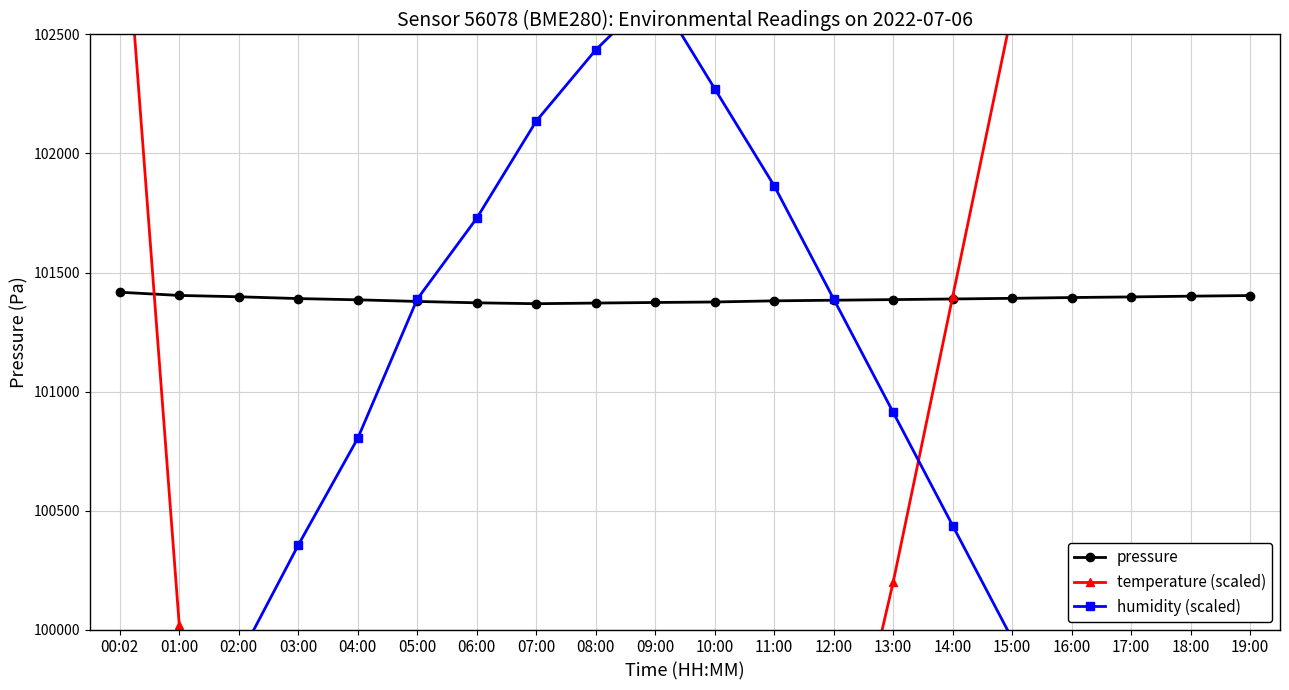

How many intersections are there between pressure and temperature (scaled)?

2